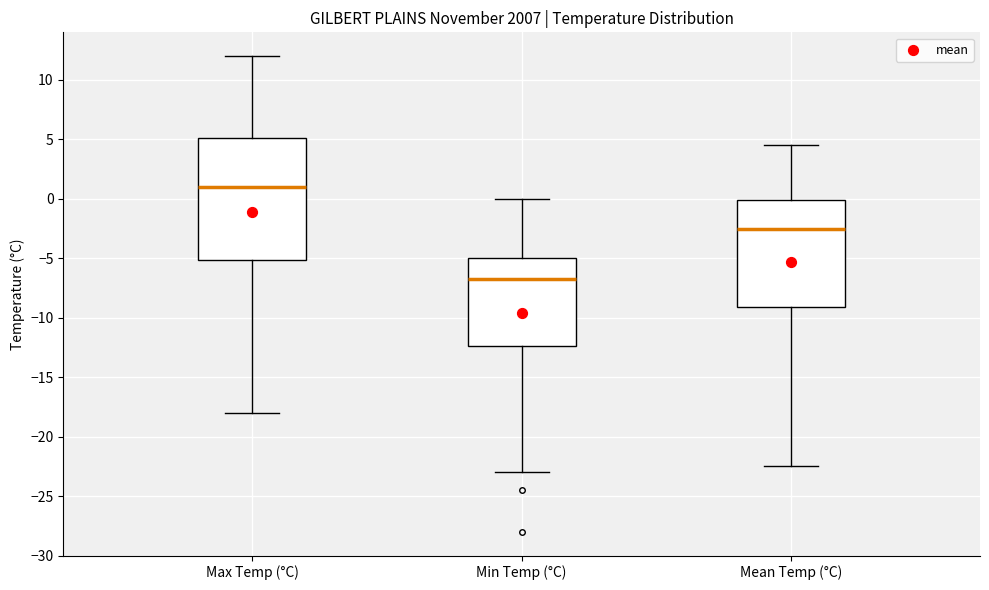

Which box is the tallest, from its lower edge to its upper edge?

Max Temp (°C)